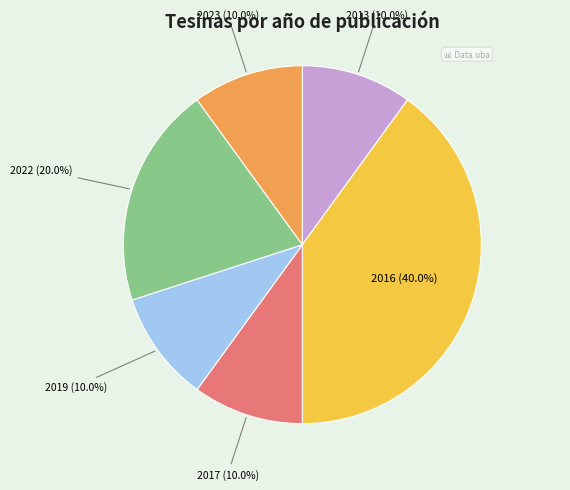

Is the sum of 2013 (10.0%) and 2019 (10.0%) greater than half?

No